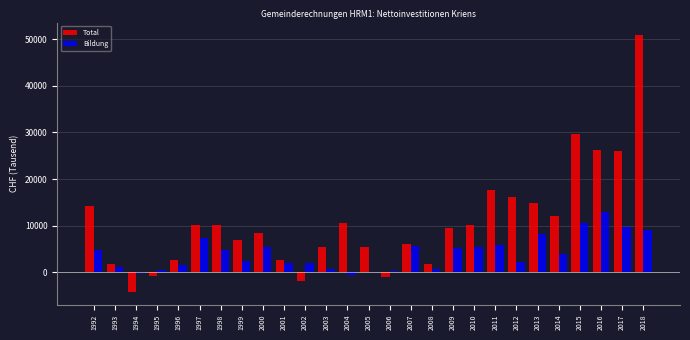

Is it true that Bildung equals 2368.1 at 1997?

False